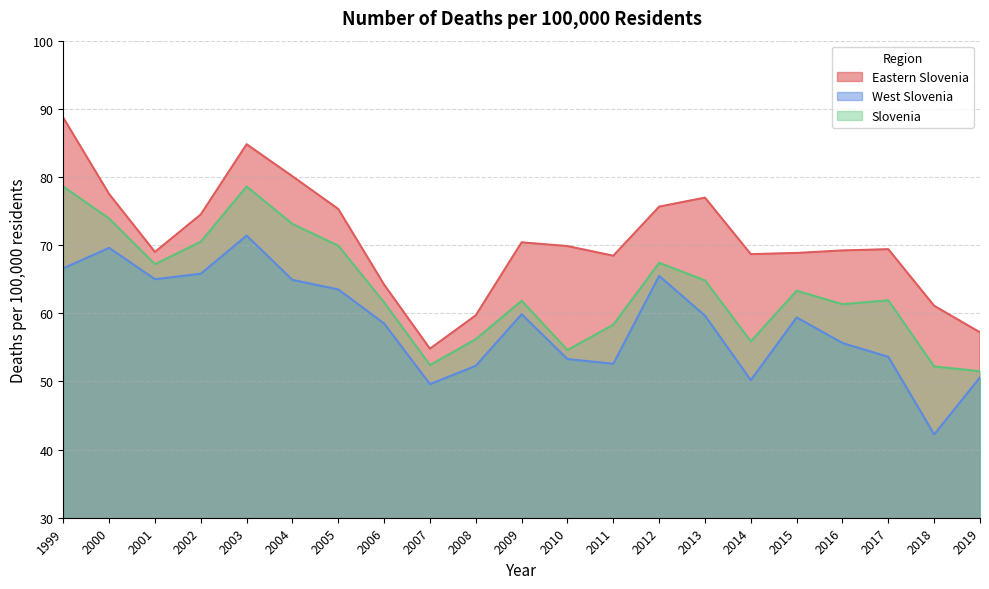

How many values in the West Slovenia series are below 59?

10